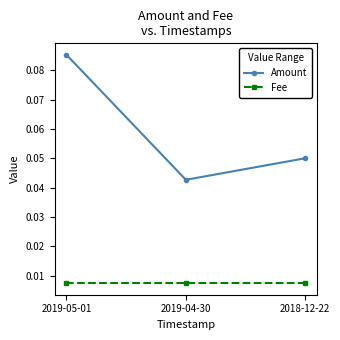

Which series has the largest total across all categories?

Amount